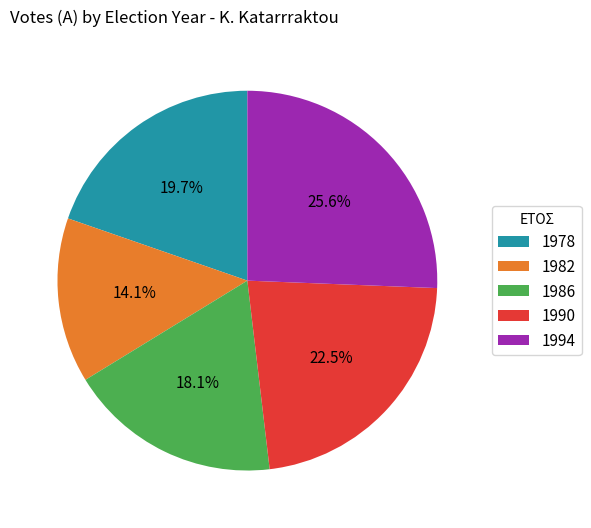

True or false: 1986 accounts for 27% of the total.

False